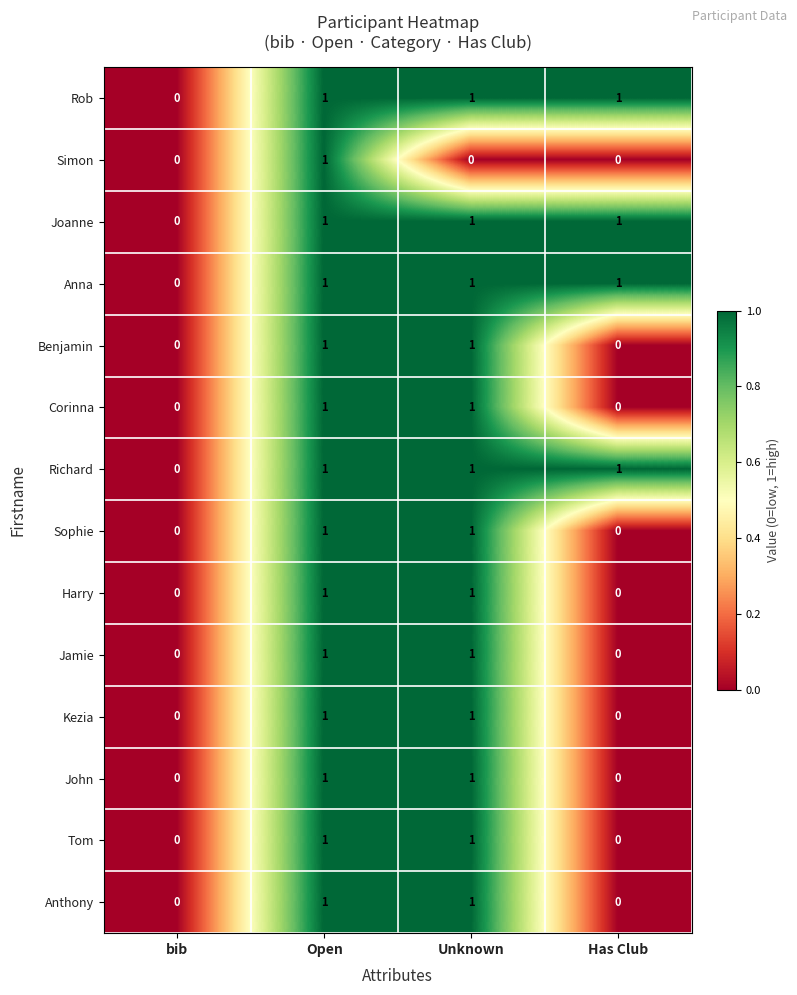

The Anna series shows 1 at Open. True or false?

True